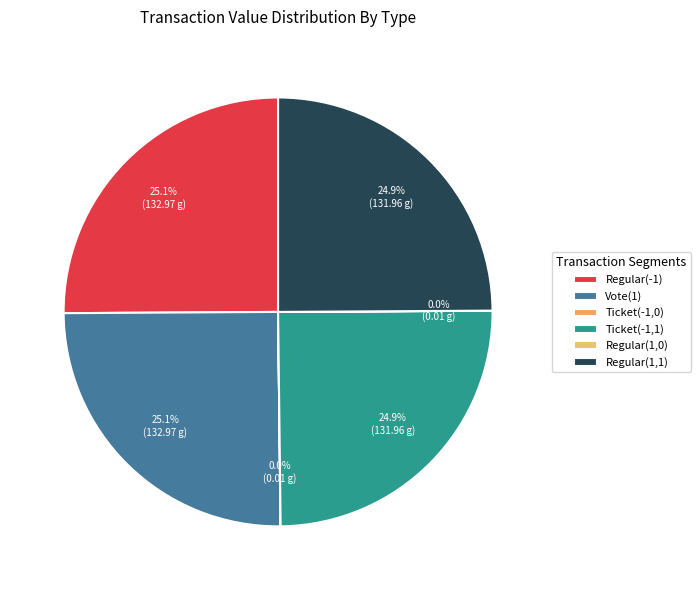

Between Ticket(-1,0) and Regular(-1), which is larger?

Regular(-1)